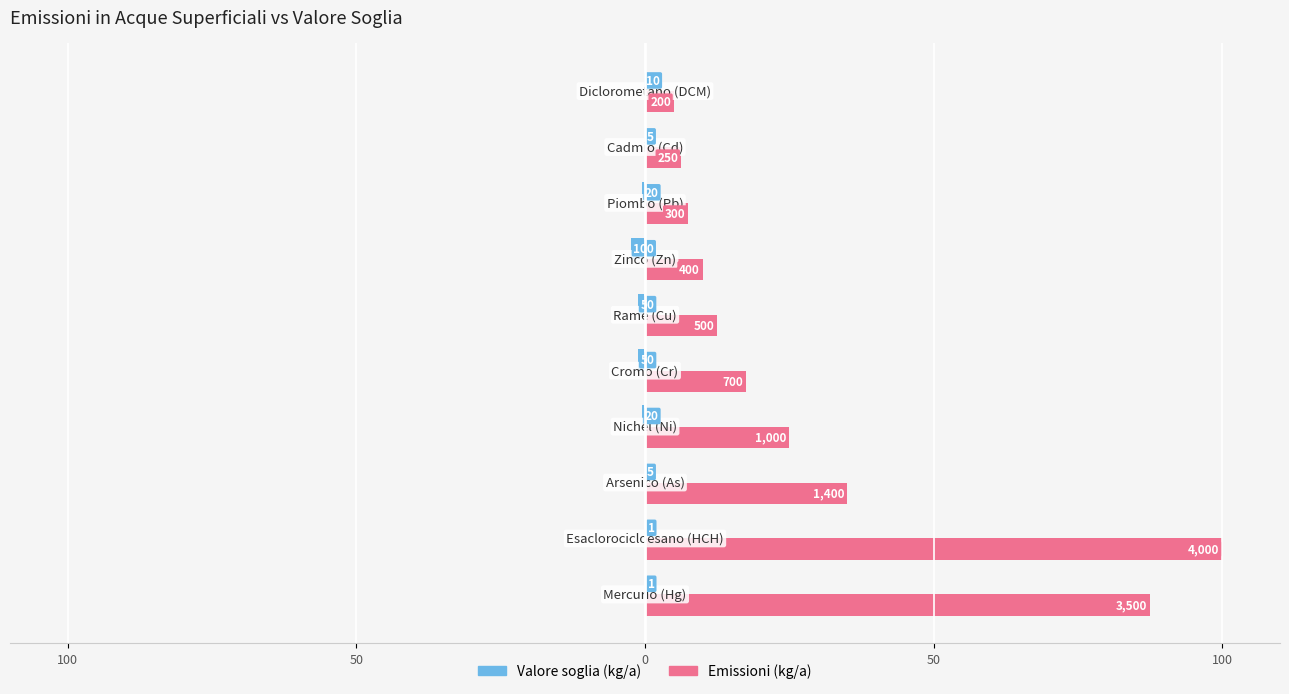

What are all the series names shown in the legend?

Valore soglia (kg/a), Emissioni (kg/a)